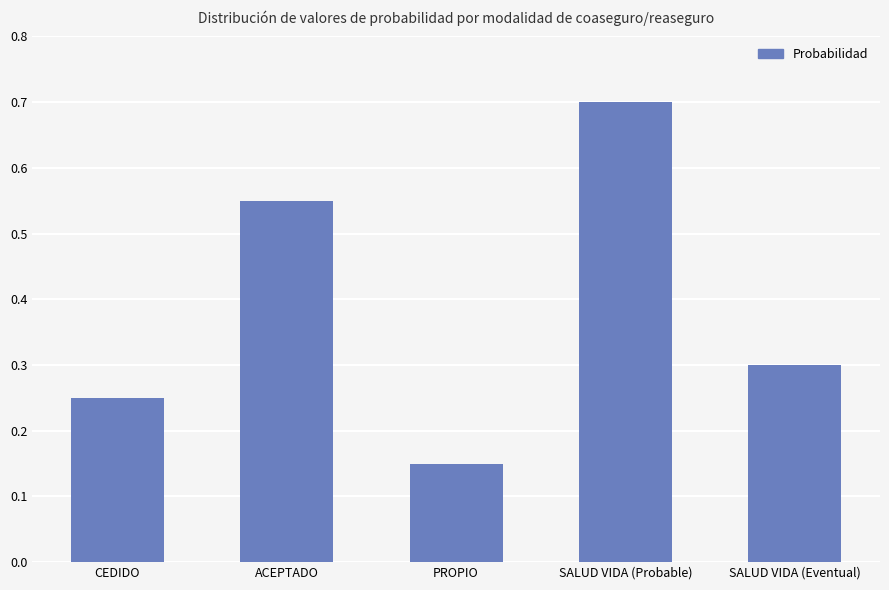

Is it true that the value at ACEPTADO is 0.3?

False